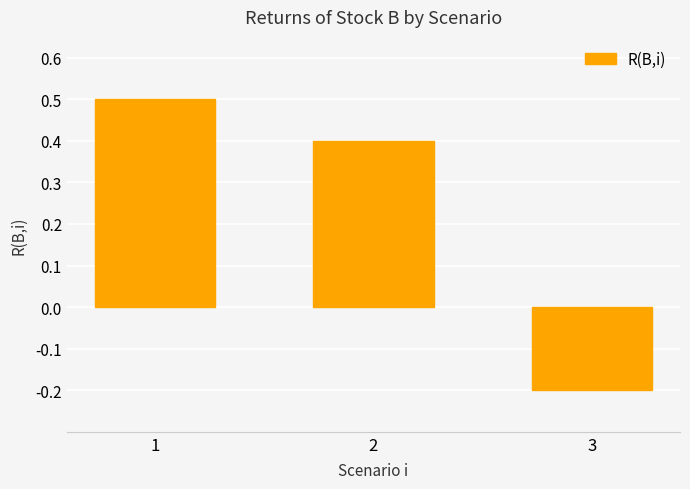

How many bars are there in total?

3